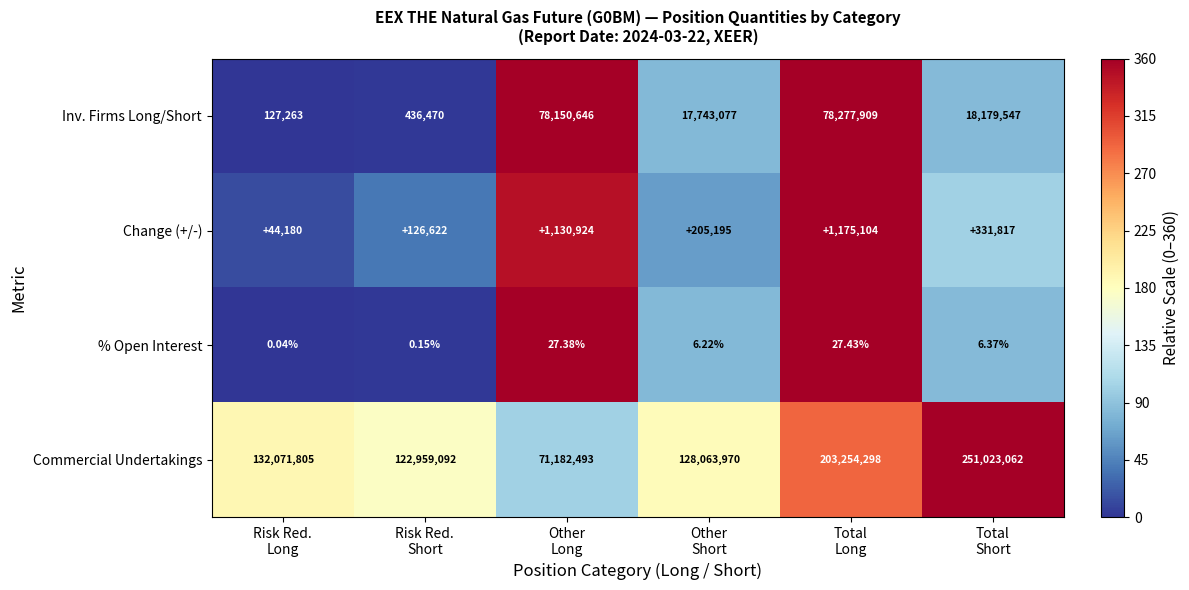

Count the number of categories in the chart.

6